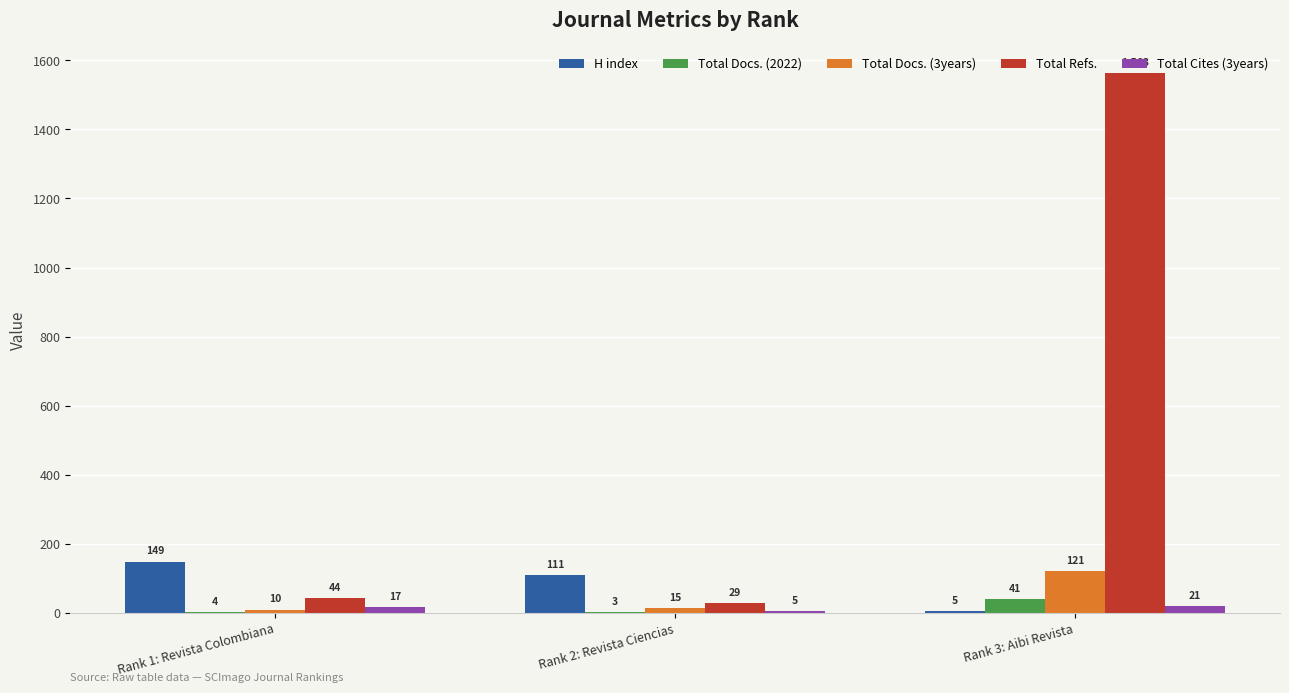

Reading right to left, list all the values displayed in this chart.

H index: 5	111	149
Total Docs. (2022): 41	3	4
Total Docs. (3years): 121	15	10
Total Refs.: 1563	29	44
Total Cites (3years): 21	5	17